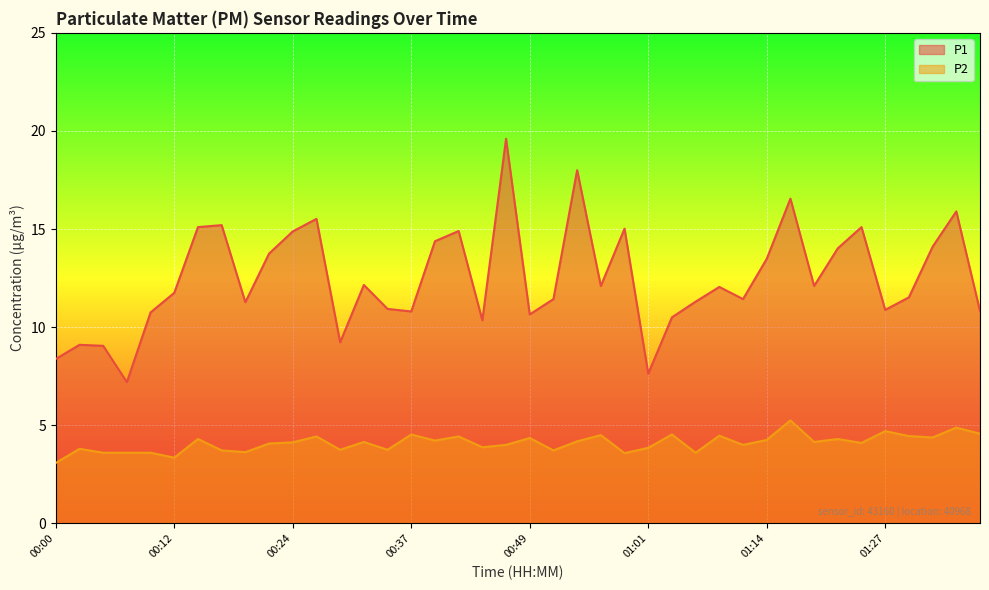

The value of P1 at 00:00 is 8.4. True or false?

True